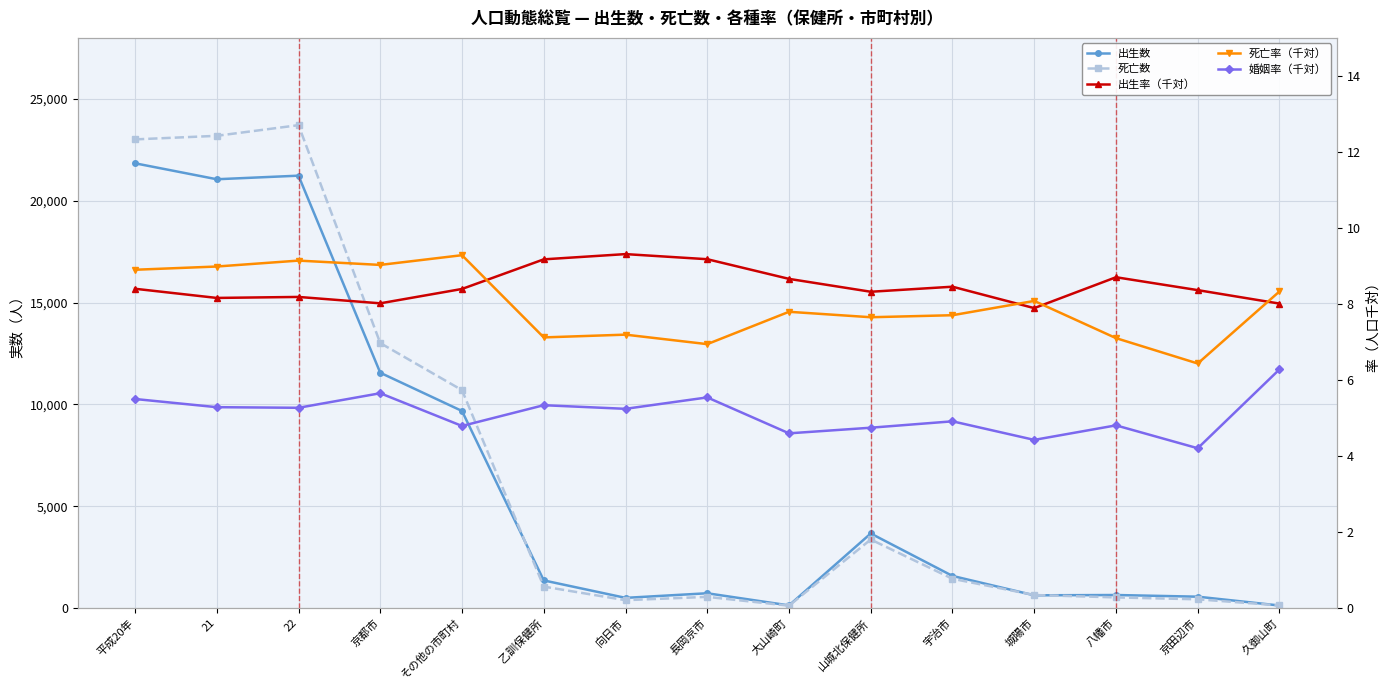

Where does the 出生数 series first go above 1358?

平成20年